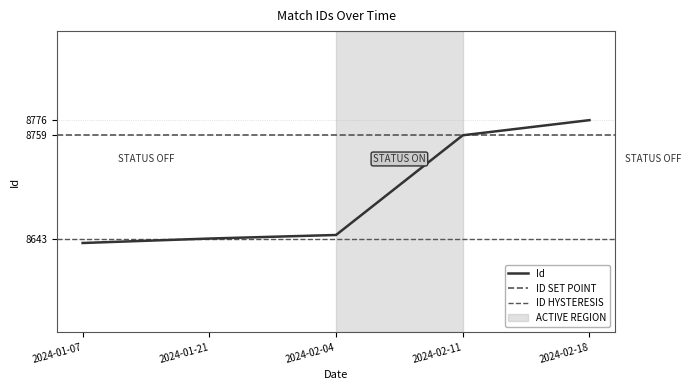

At which category does the chart reach its minimum across all series?

2024-01-07